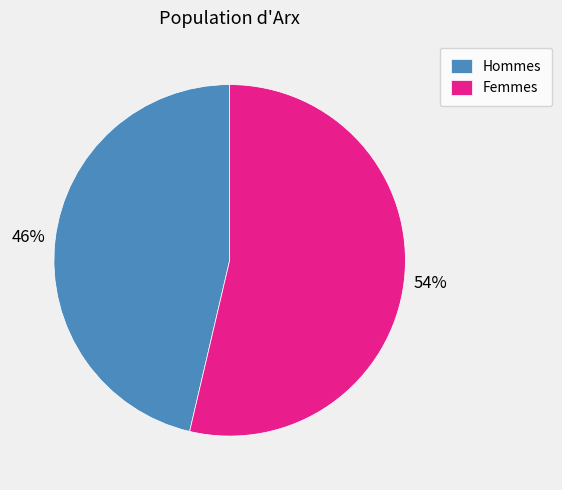

Does any single category account for the majority?

Yes